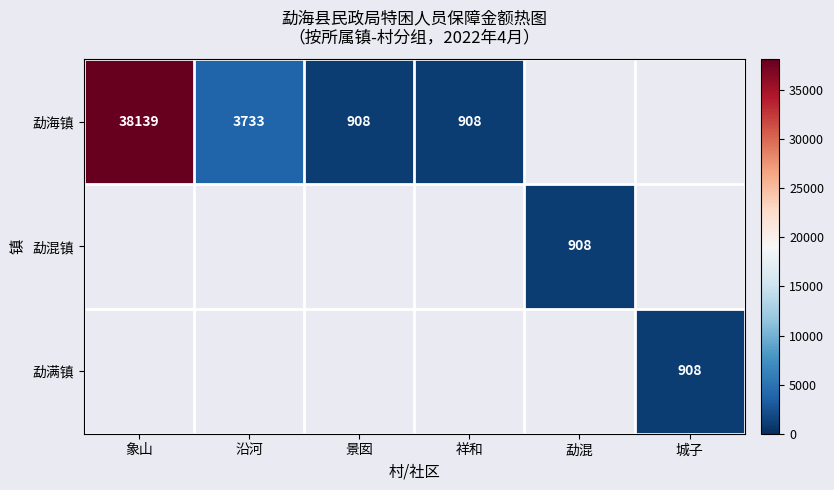

True or false: 勐海镇 has a value of 52386 at 象山.

False